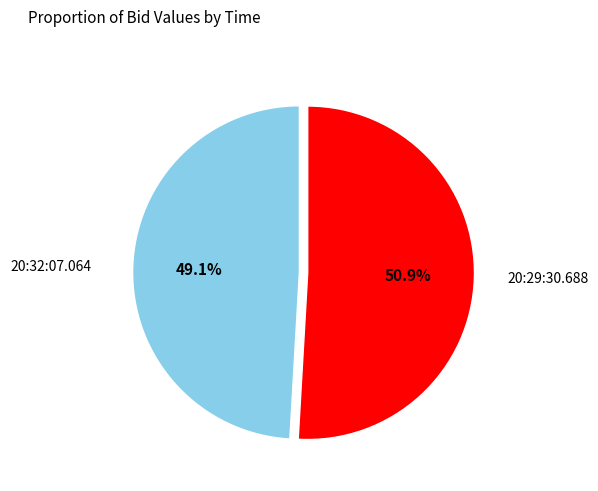

What percentage is the 20:32:07.064 slice, to the nearest percent?

49%